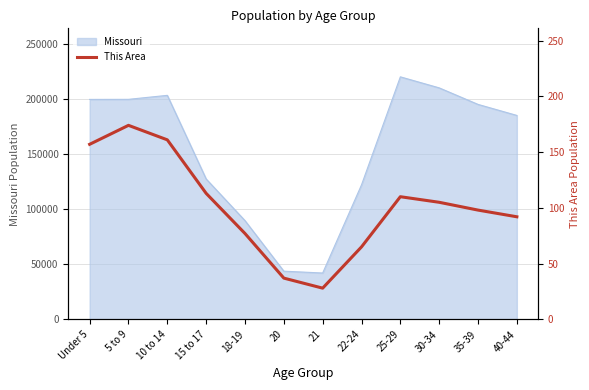

What is the ratio of the value at 25-29 to the value at 21?

3.9